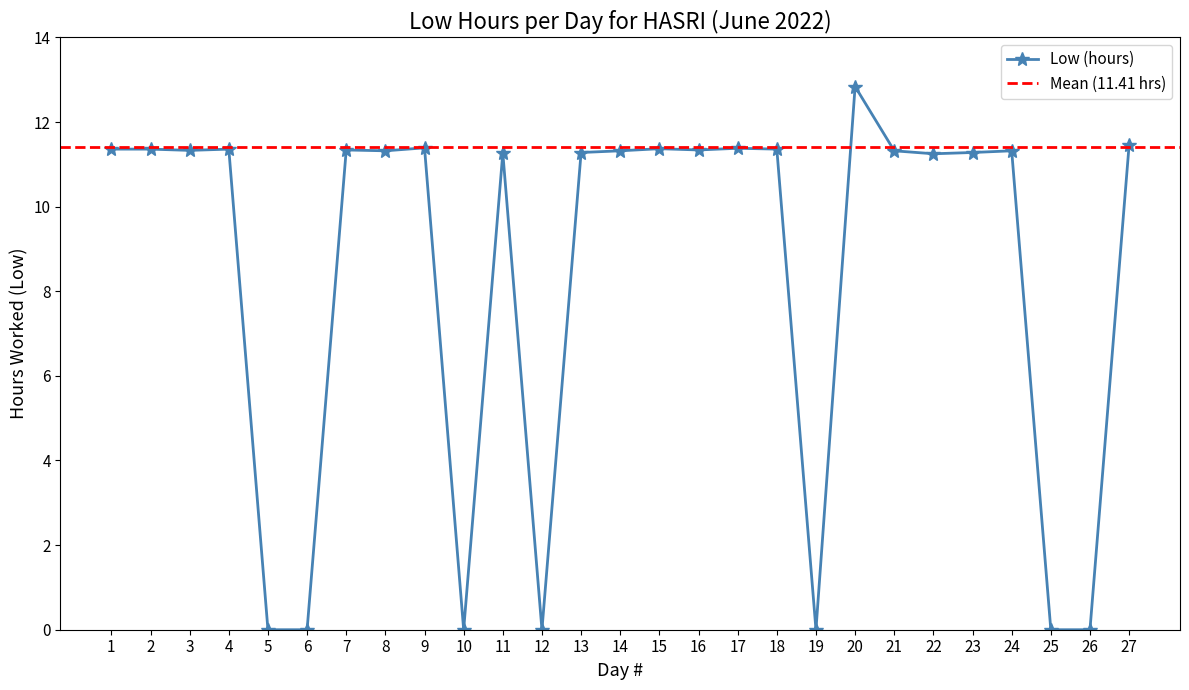

What is the change in value from 14 to 17?

+0.1